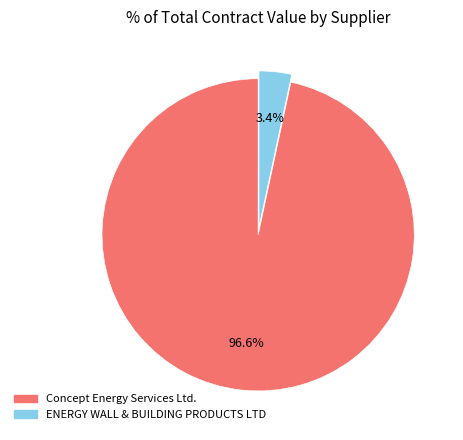

True or false: ENERGY WALL & BUILDING PRODUCTS LTD accounts for 3% of the total.

True